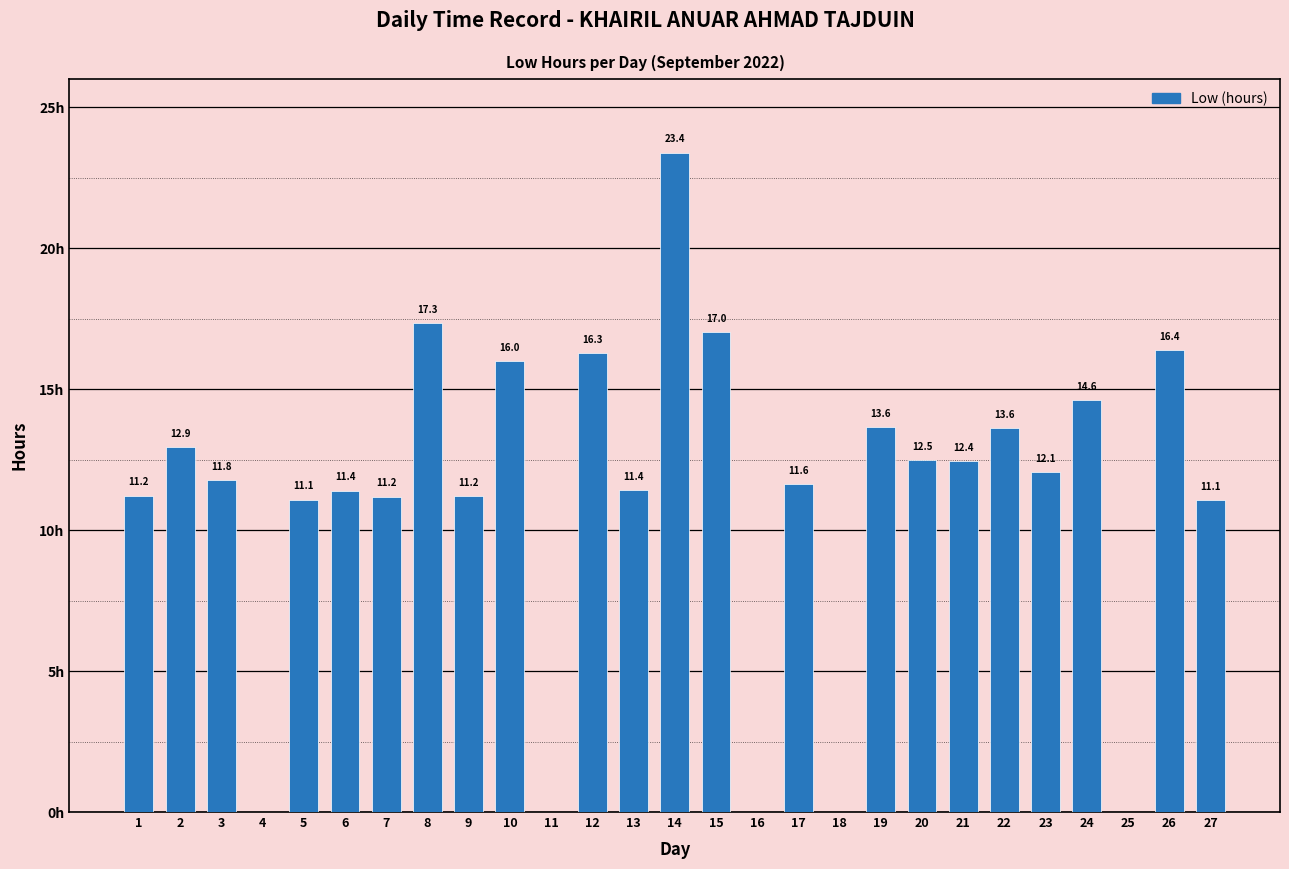

Are the bars horizontal?

No